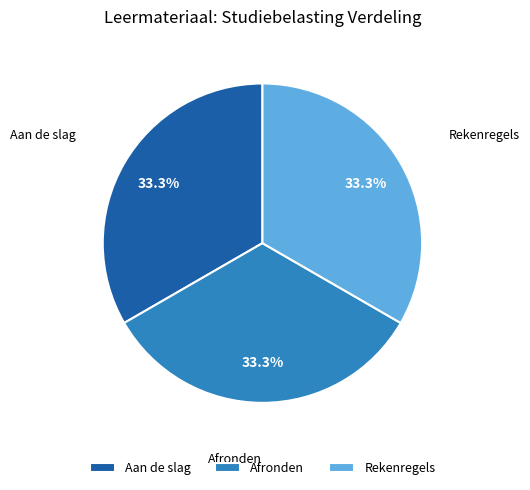

Is Afronden the majority of the pie?

No